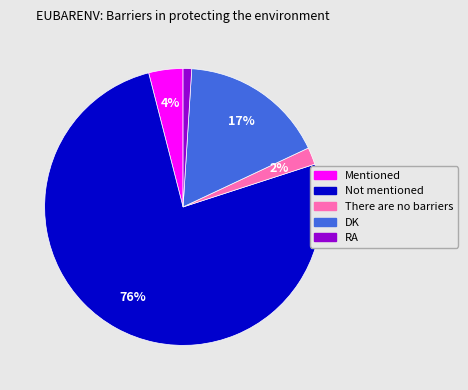

To the nearest percent, what percentage of the pie is RA?

1%